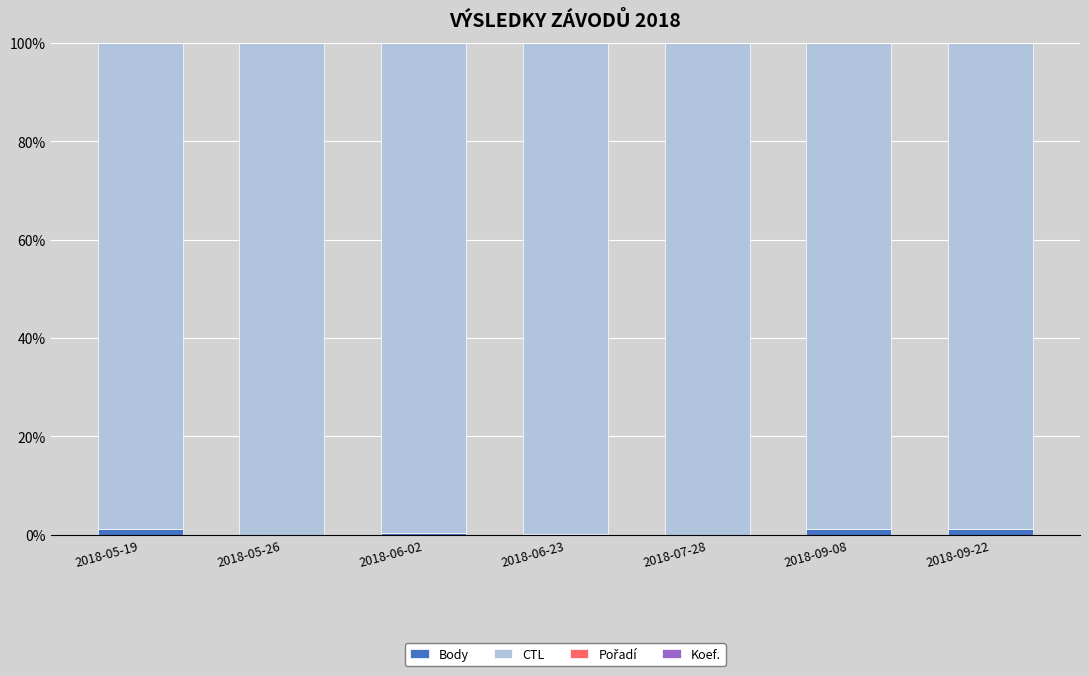

Is it true that Body equals 0.0 at 2018-07-28?

True